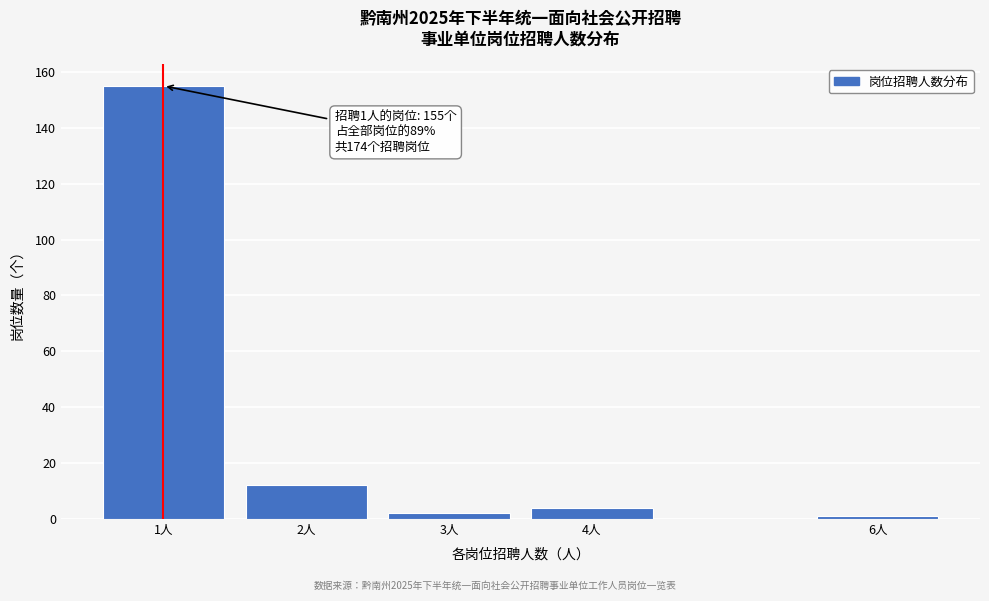

Reading right to left, what are all the values shown in this chart?

1	4	2	12	155